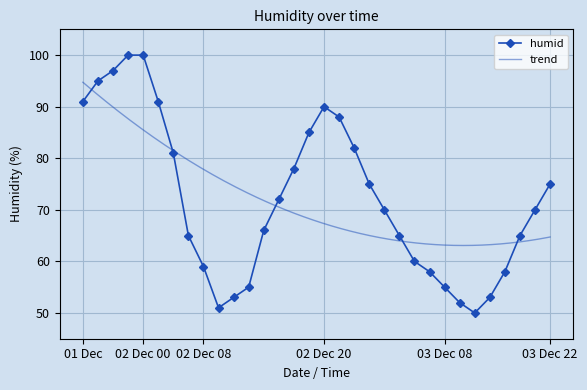

Is it true that humid equals 75 at 03 Dec 22?

True